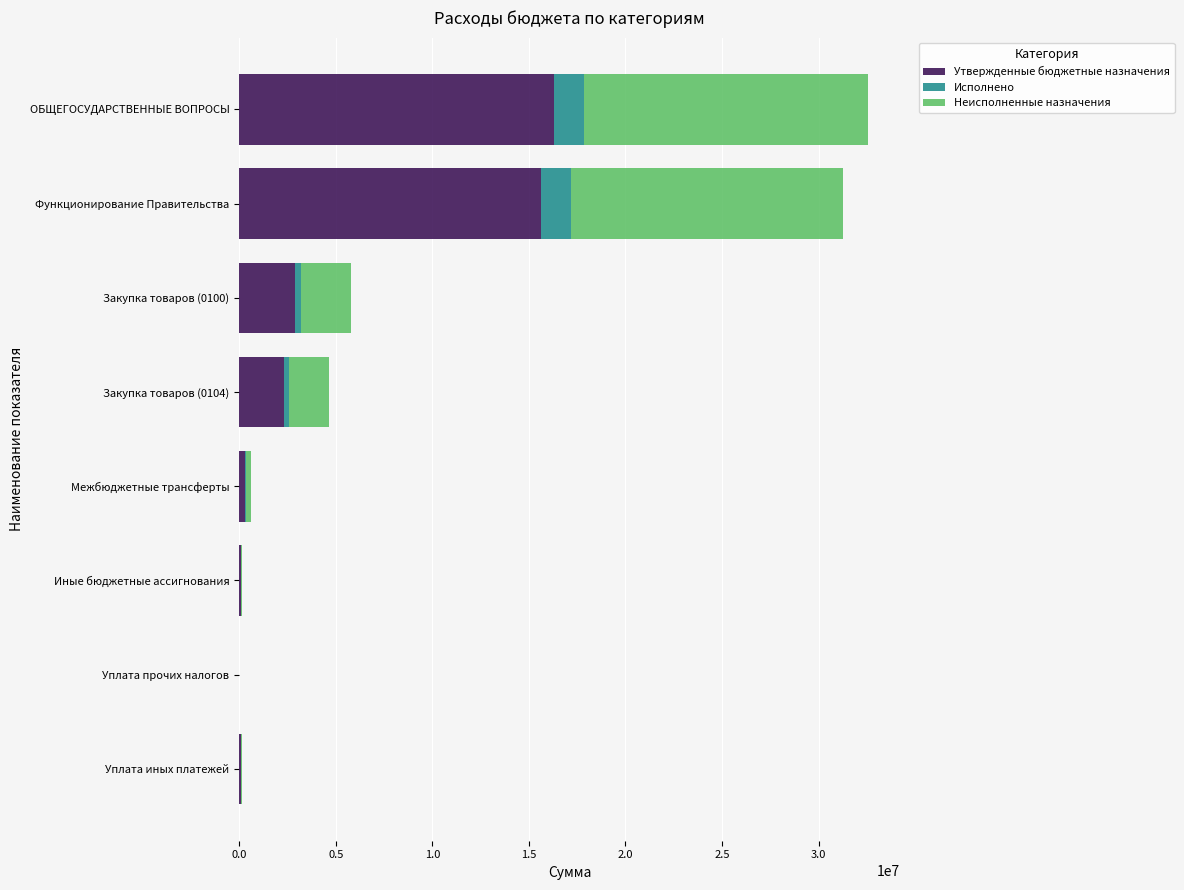

How many series are shown in this chart?

3